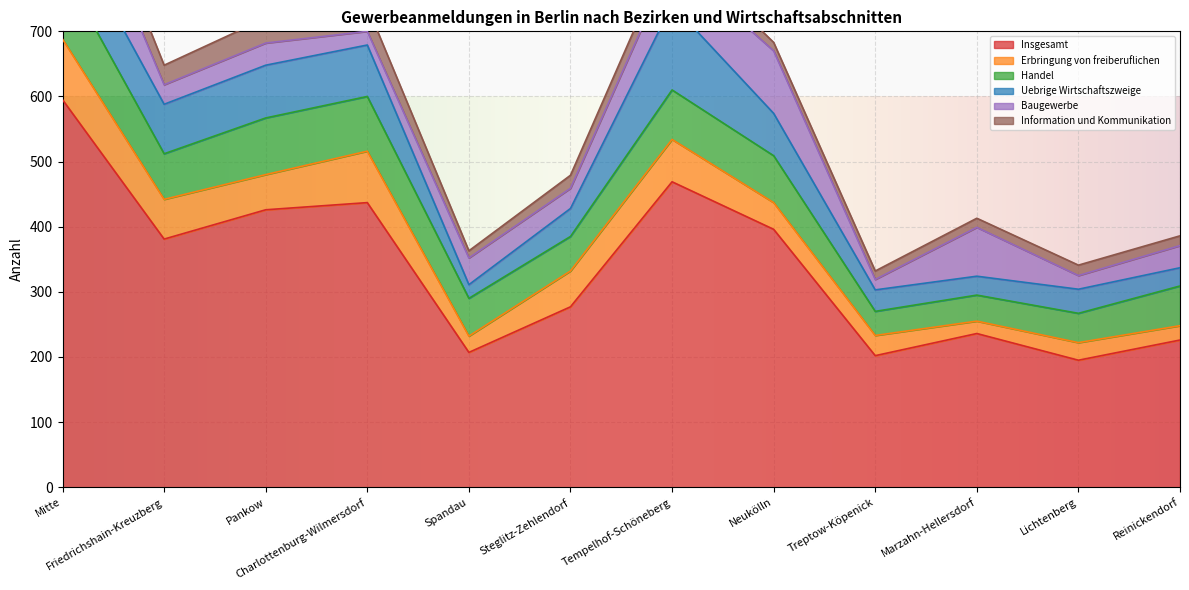

What is the difference between the second highest and second lowest values in the Uebrige Wirtschaftszweige series?

53